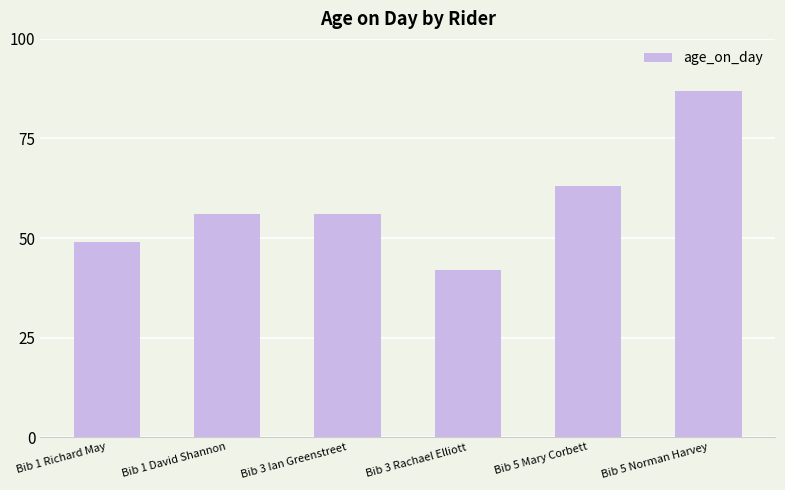

Is it true that the value at Bib 3 Ian Greenstreet is 56?

True